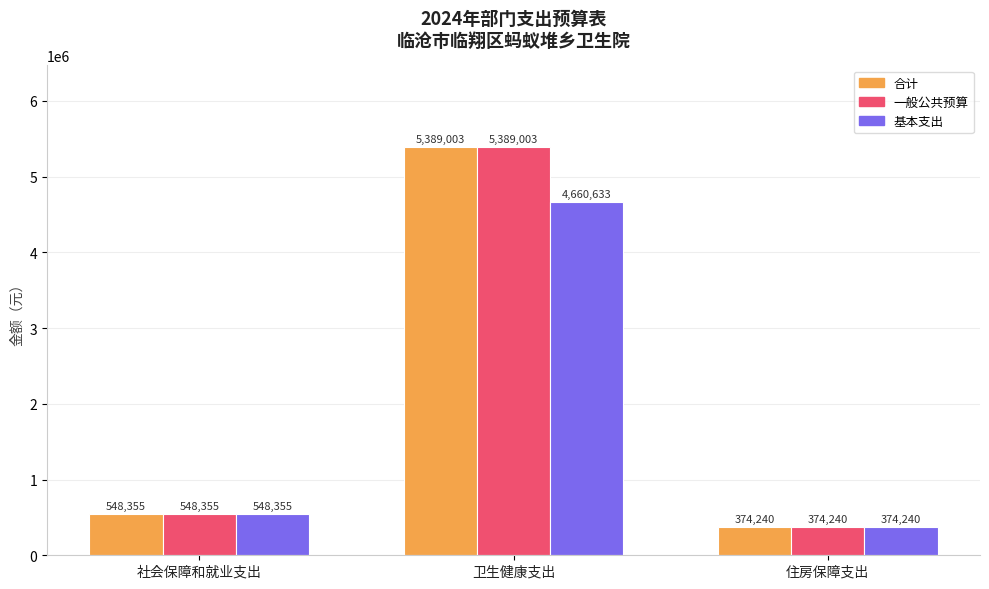

Is it true that 基本支出 equals 548355.2 at 社会保障和就业支出?

True